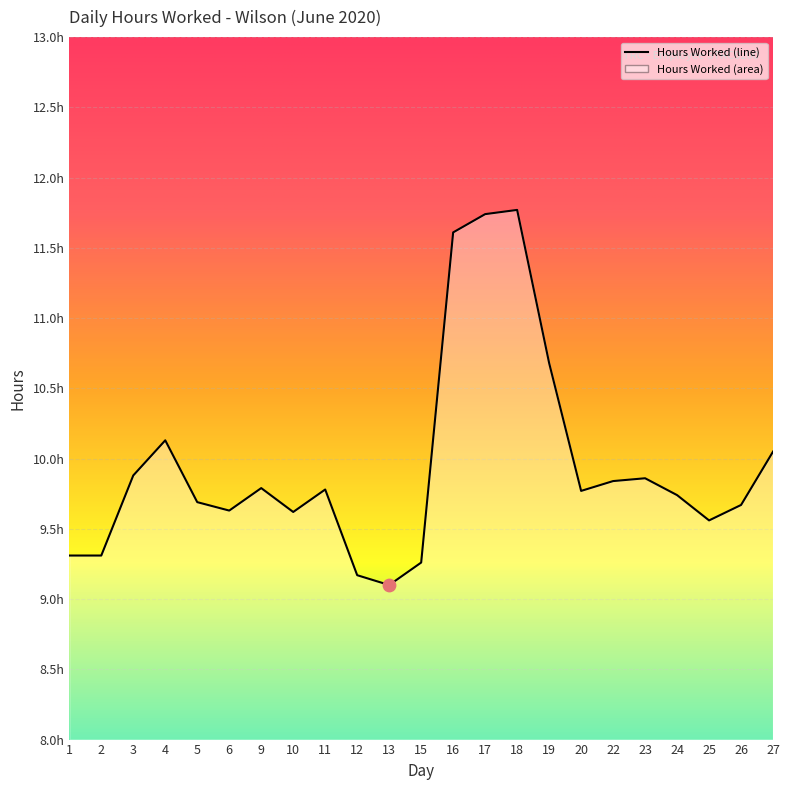

Approximately how many times larger is the value at 18 compared to 15?

1.3